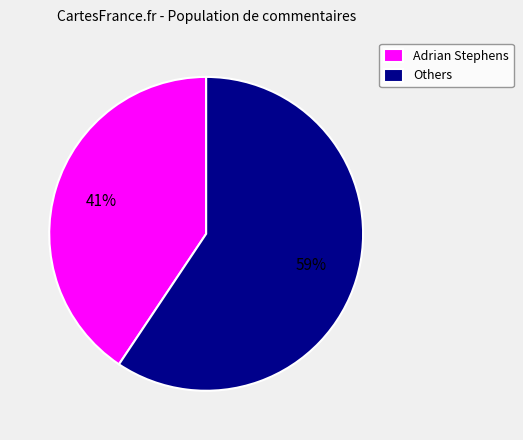

To the nearest percent, what is the average slice percentage?

50%